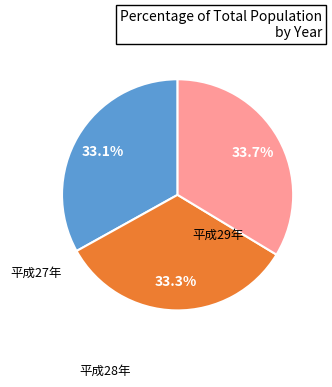

Is there a majority slice in this chart?

No